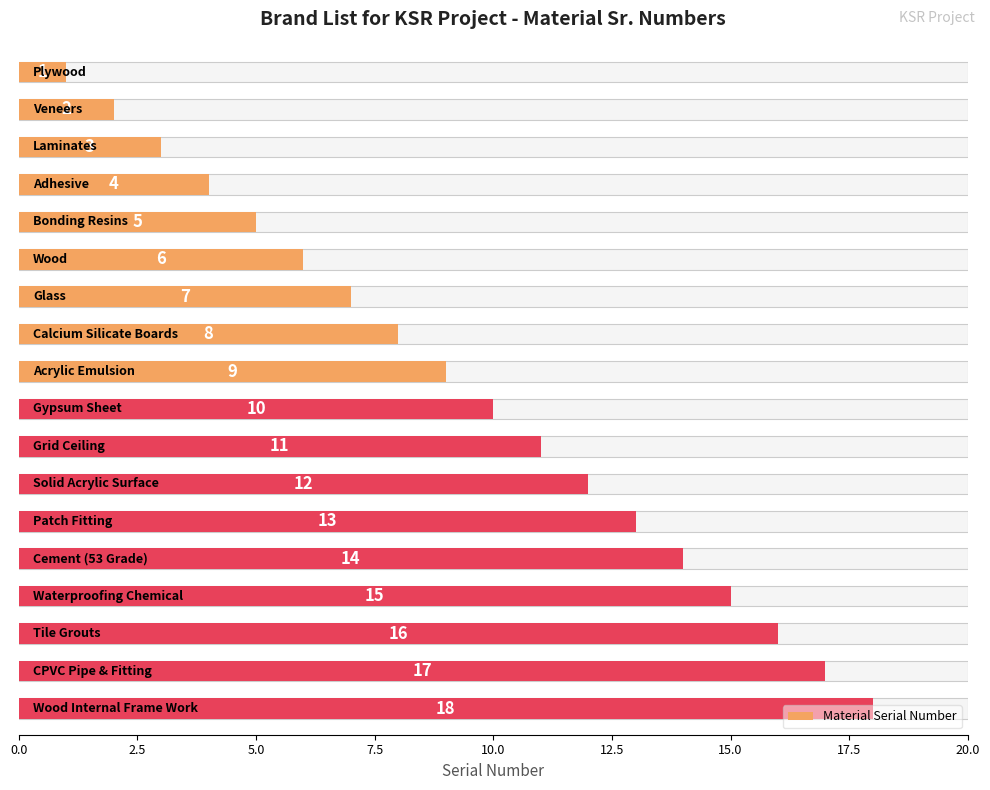

What is the sum of the values at 2.5 and 17?

20